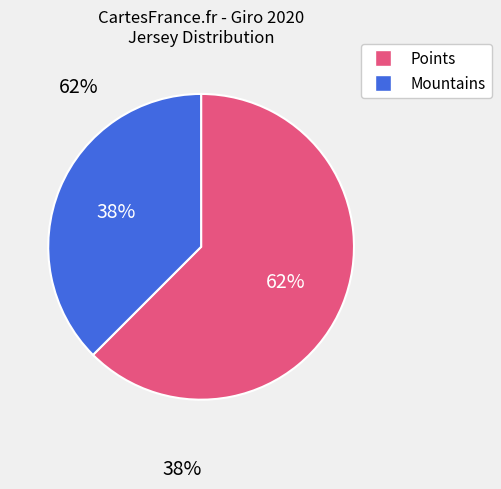

Between Mountains and Points, which is larger?

Points